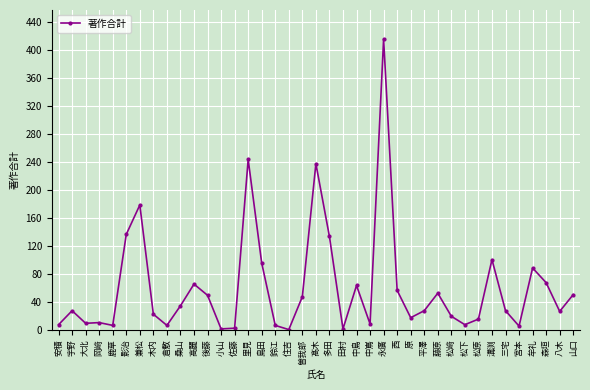

Where is the first local maximum?

宇野